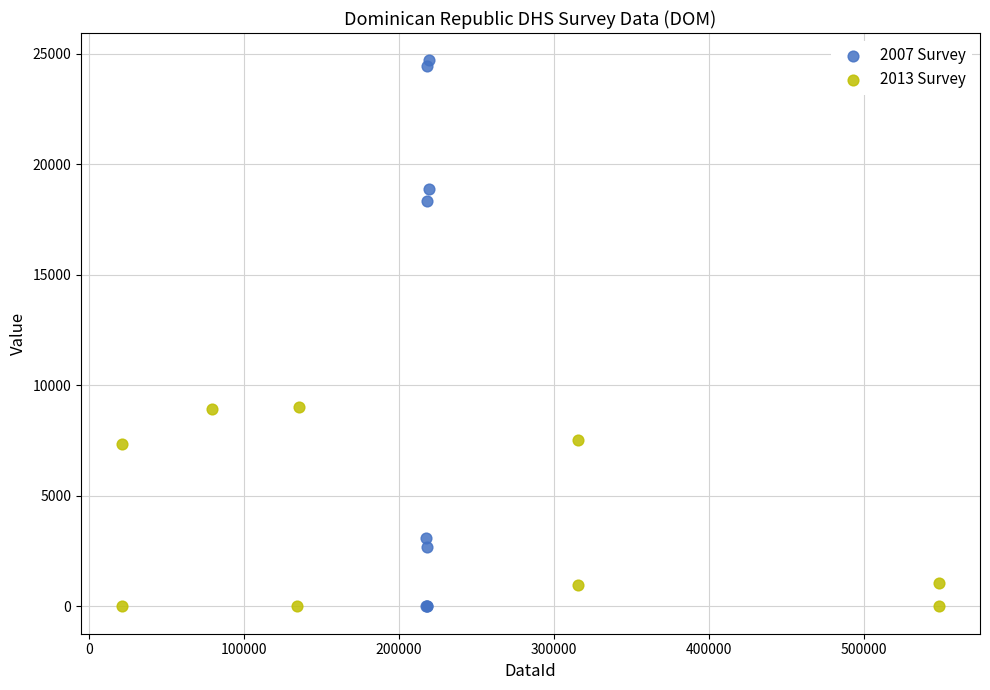

Which series contains the highest Y value?

2007 Survey